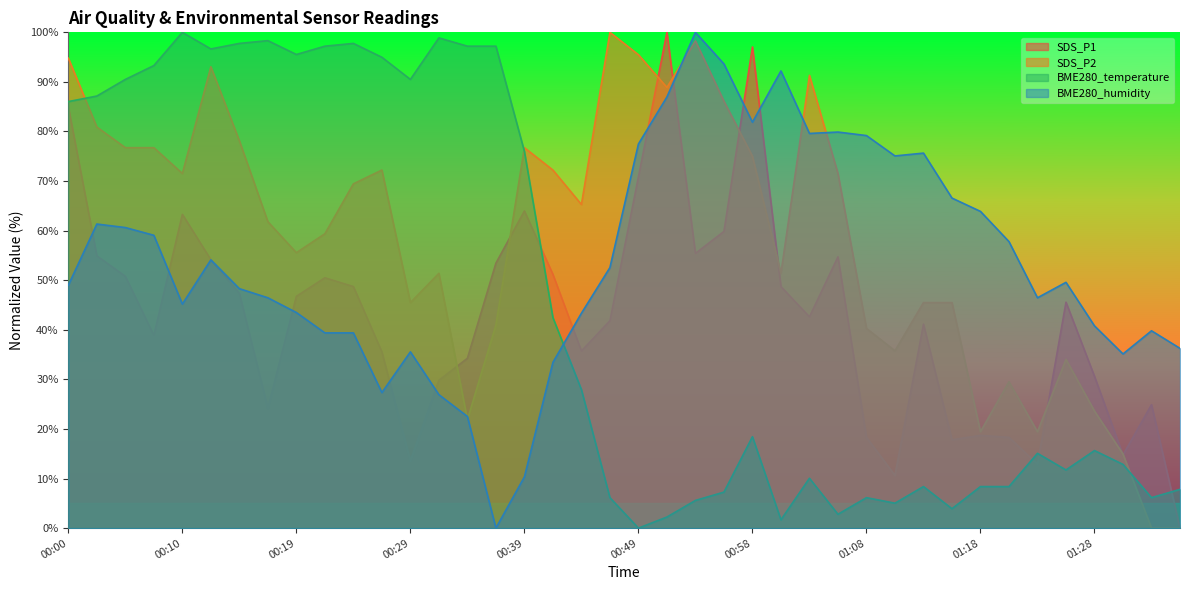

What is the label of the 30th point from the right?

00:24